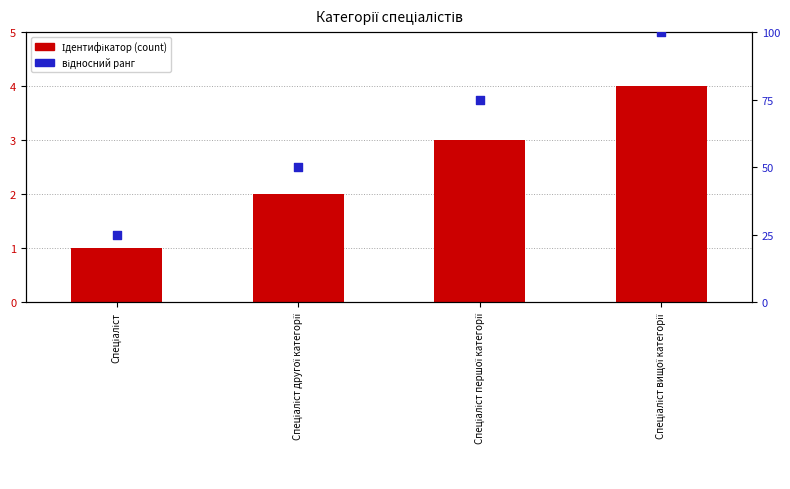

What is the total value across all series at Спеціаліст вищої категорії?

104